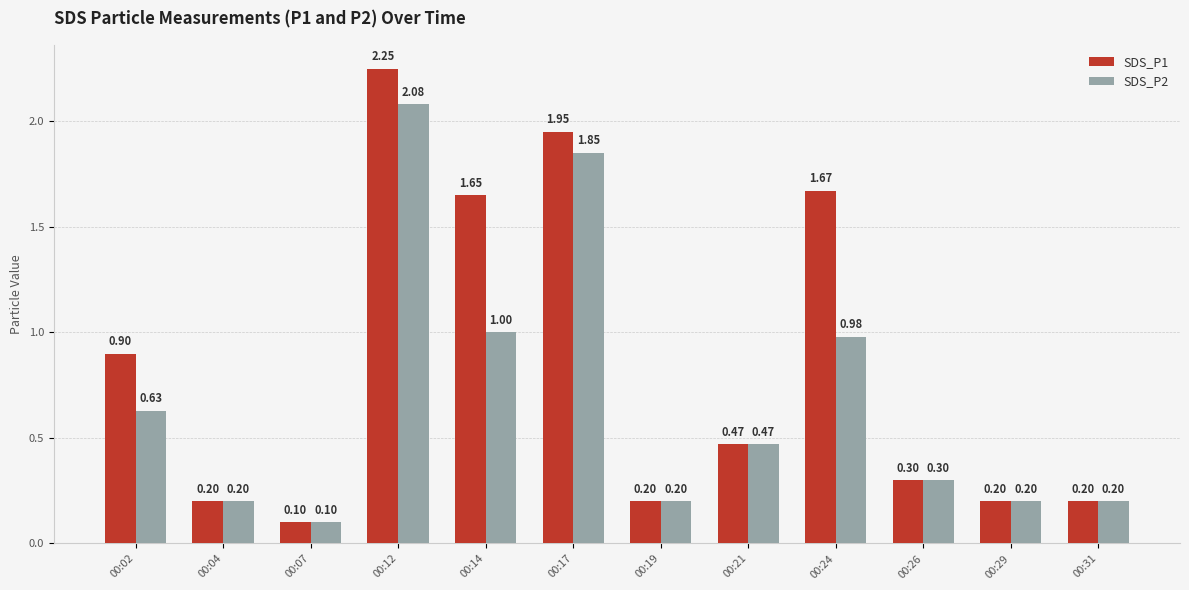

What is the average value of the SDS_P1 series?

0.8